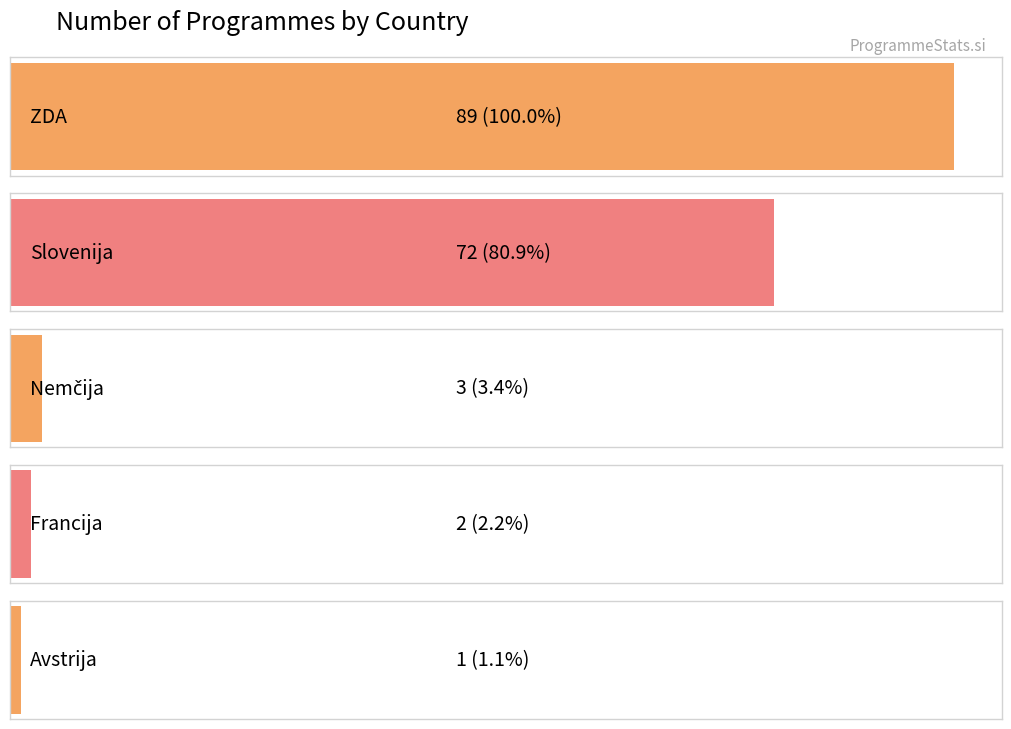

Count the number of data series in this chart.

1